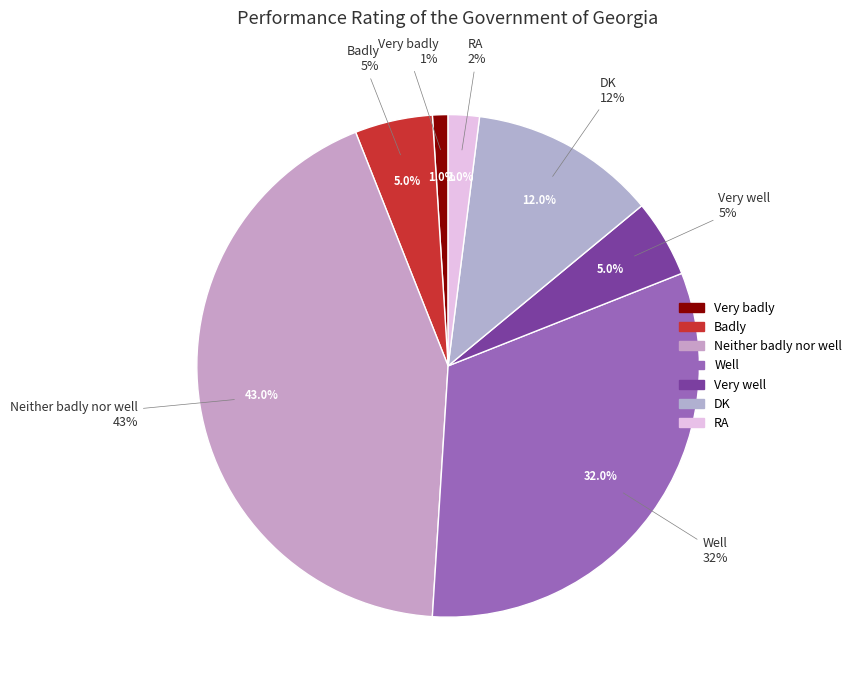

To the nearest percent, what is the combined percentage of RA and Badly?

7%